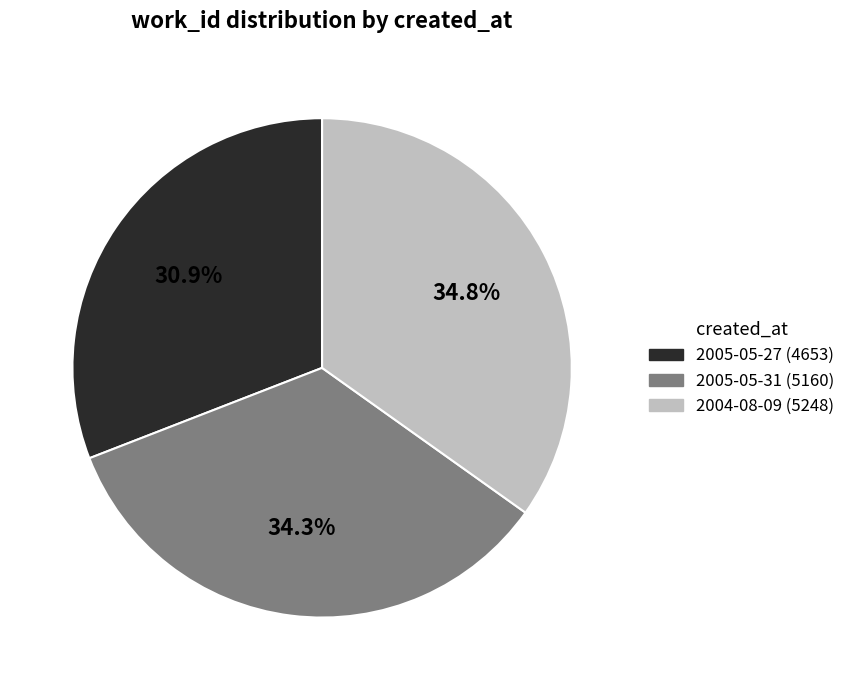

Is the sum of 2004-08-09 and 2005-05-31 greater than half?

Yes